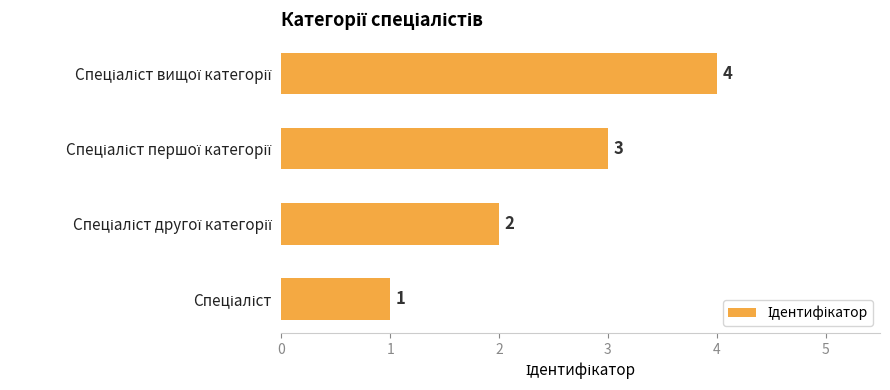

What is the sum of all values?

10